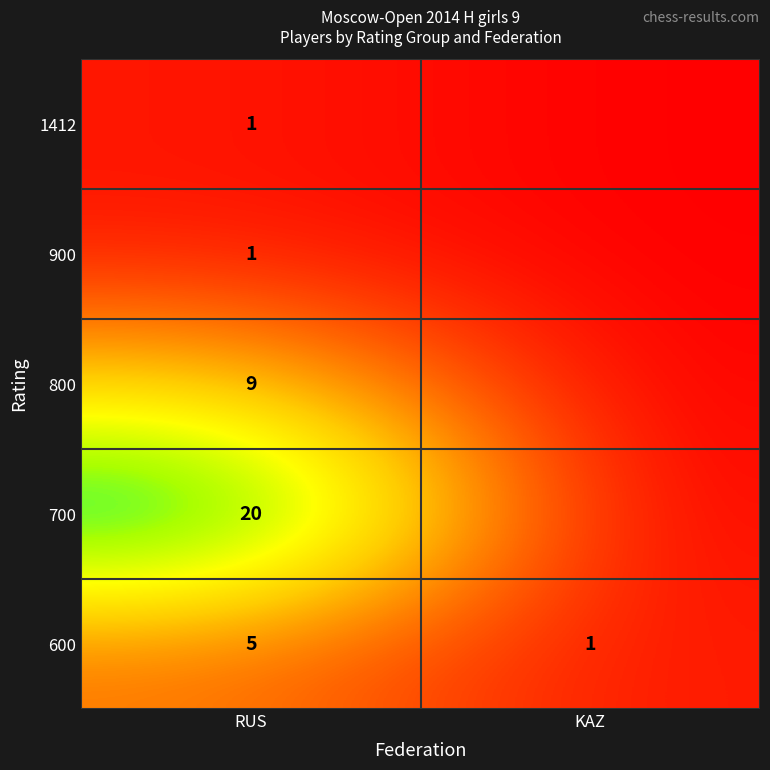

At which category is the sum across all series the highest?

RUS